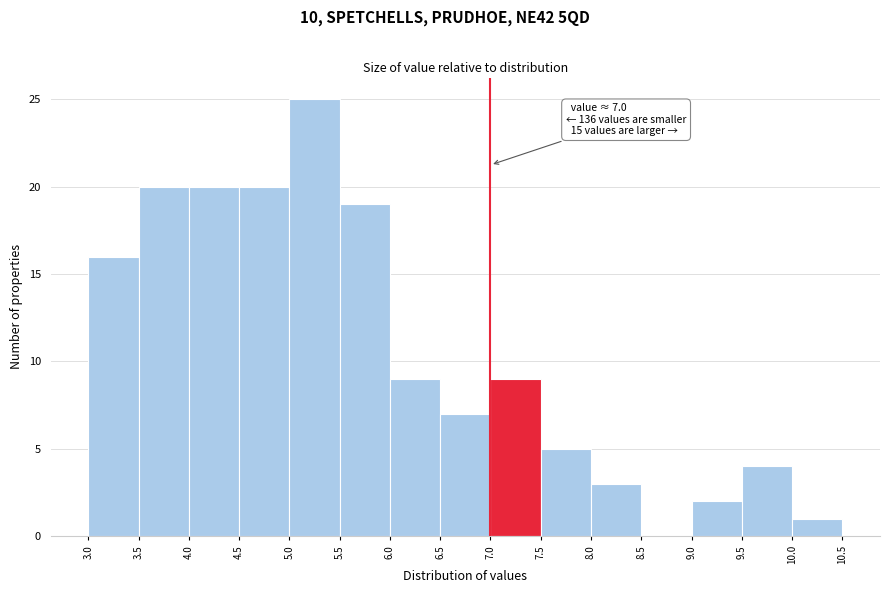

Over which range of the x-axis is the bar tallest?

5.0 to 5.5